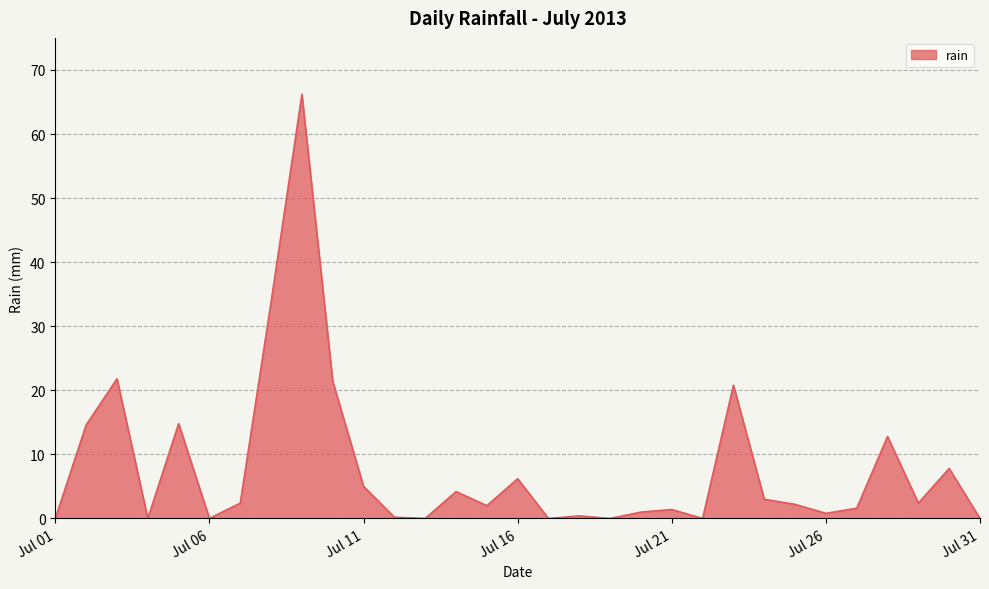

What is the maximum value shown in the chart?

66.2